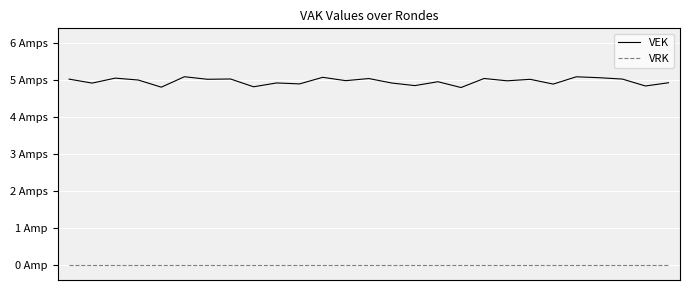

Is this an area chart (filled region under the line)?

No